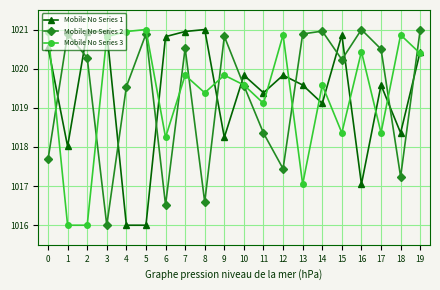

How many times do Mobile No Series 1 and Mobile No Series 3 cross each other?

13